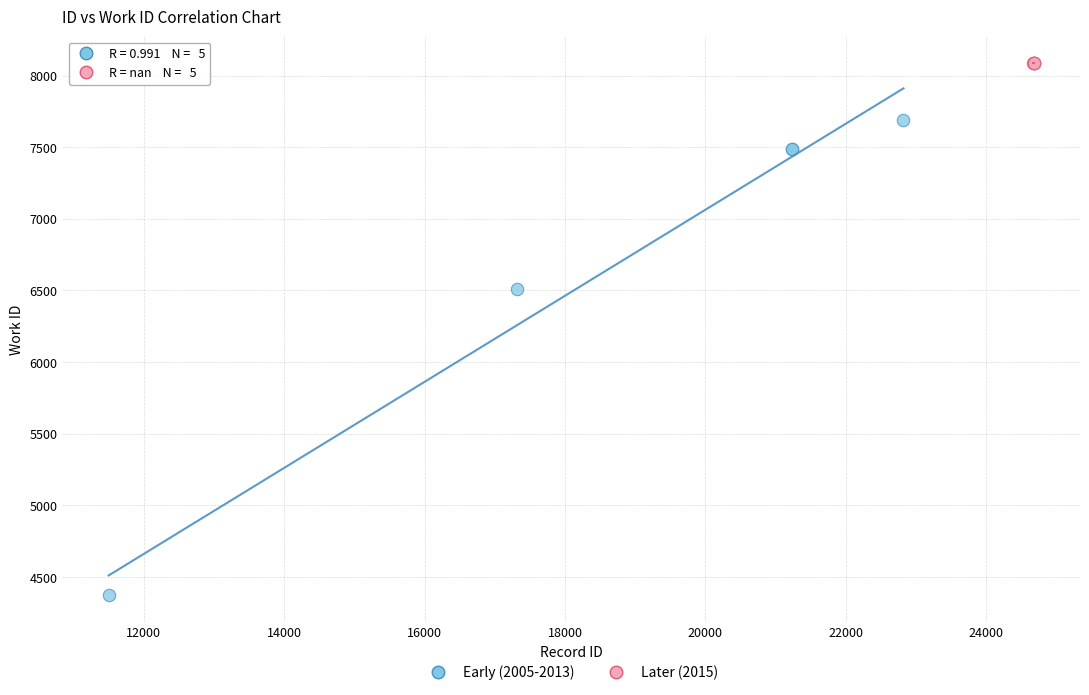

Which series contains the lowest Y value?

Early (2005-2013)